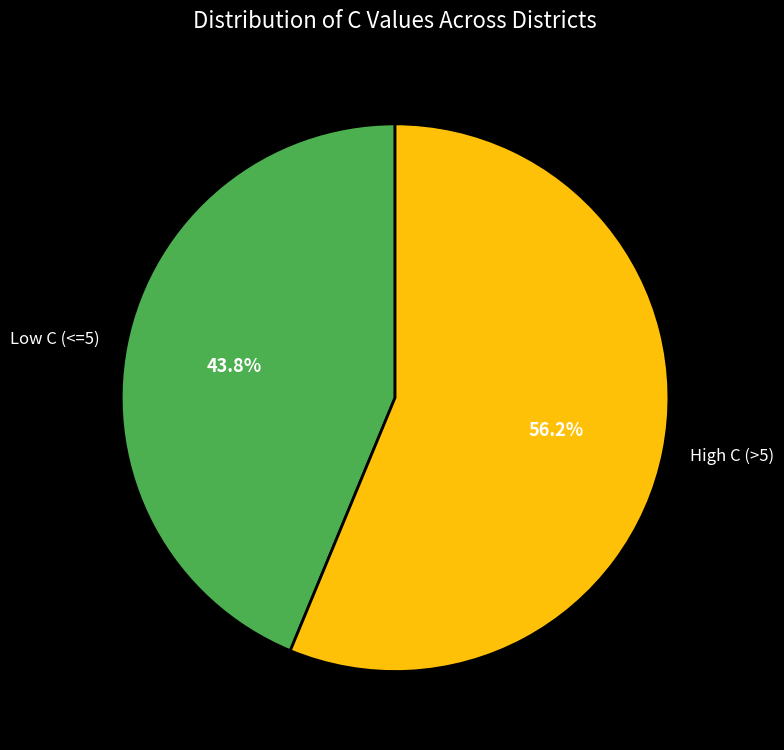

Approximately how many times larger is the value at High C (>5) compared to Low C (<=5)?

1.3